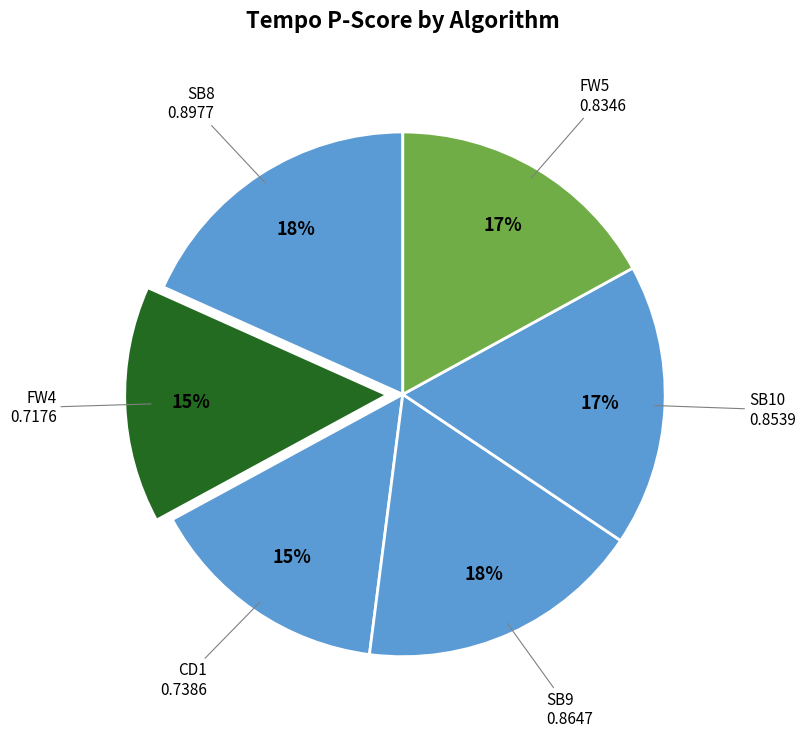

What is the largest slice in the pie chart?

SB8